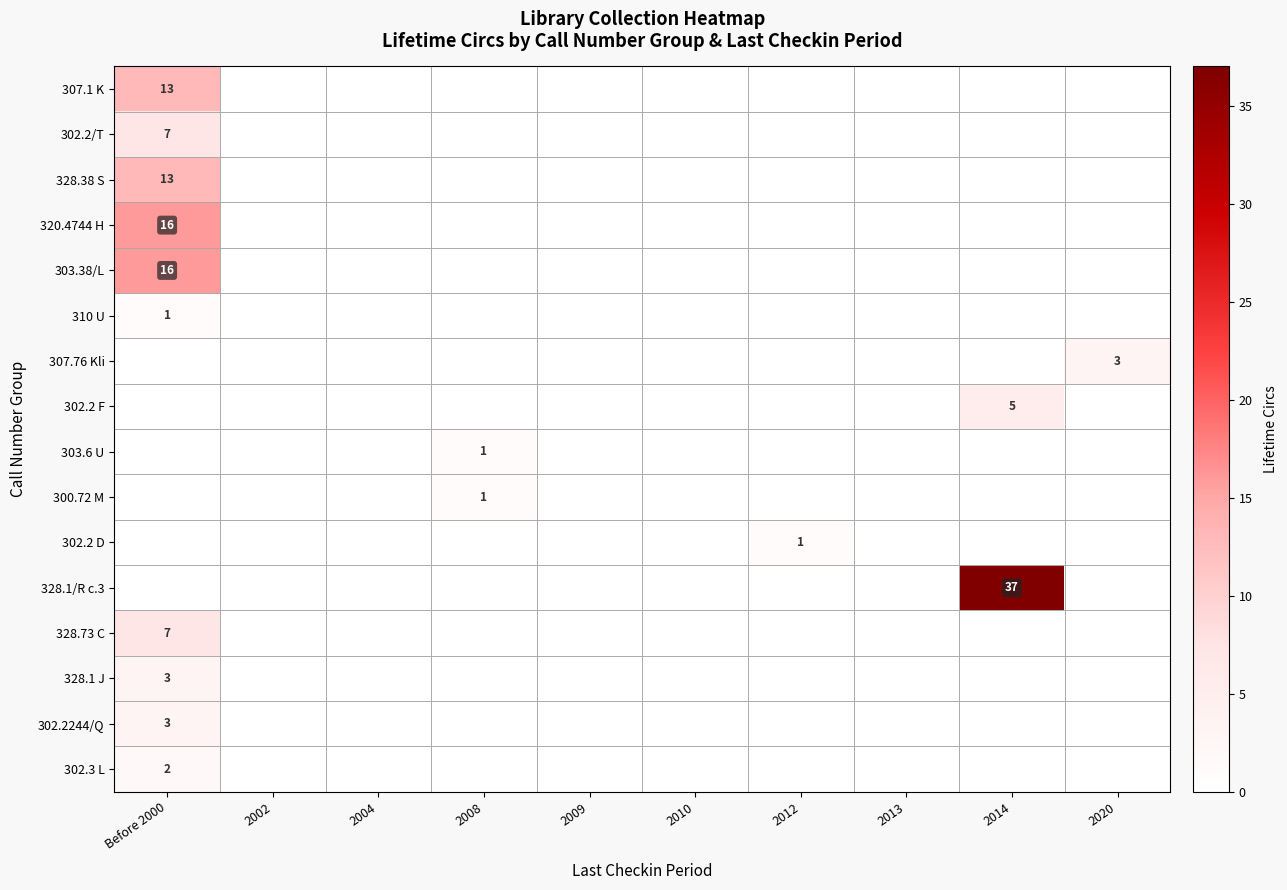

The 302.2/T series shows 4 at 2008. True or false?

False